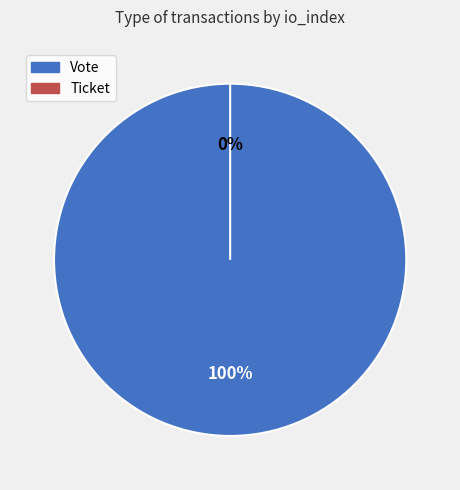

Combined, what portion of the pie is Vote and Ticket?

100.0%